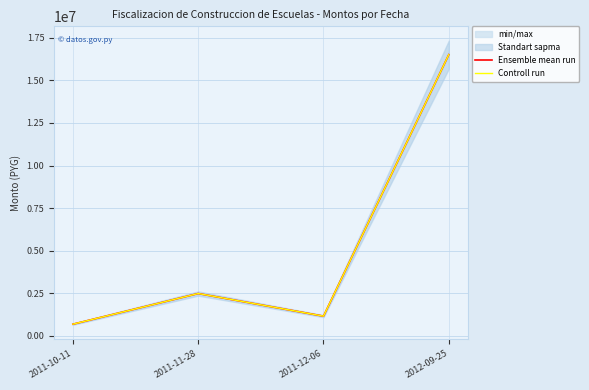

Which series has the largest total across all categories?

Ensemble mean run